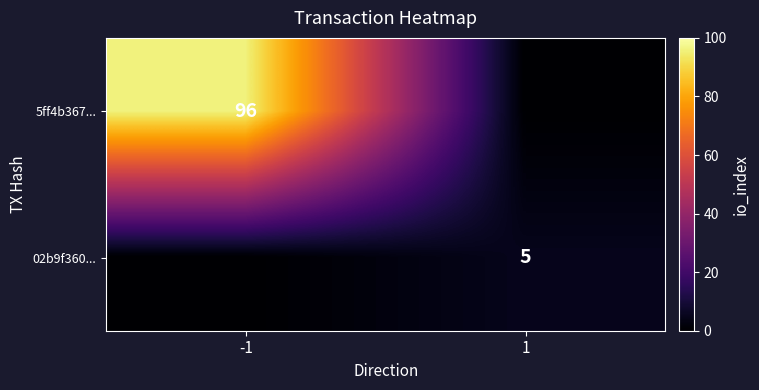

Is the value of 02b9f360... at 1 greater than the value of 5ff4b367... at -1?

No